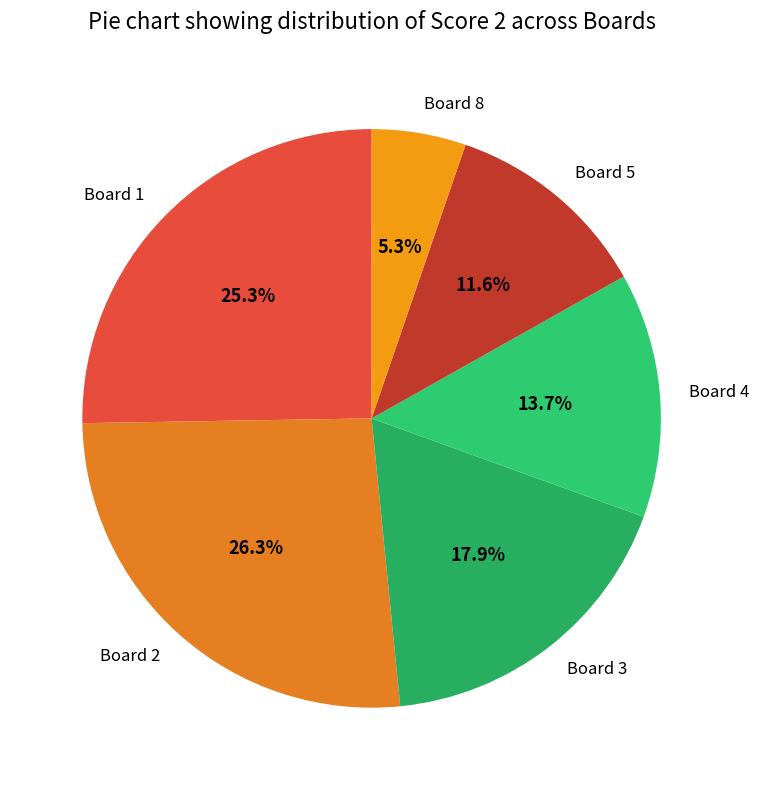

What is the largest slice in the pie chart?

Board 2